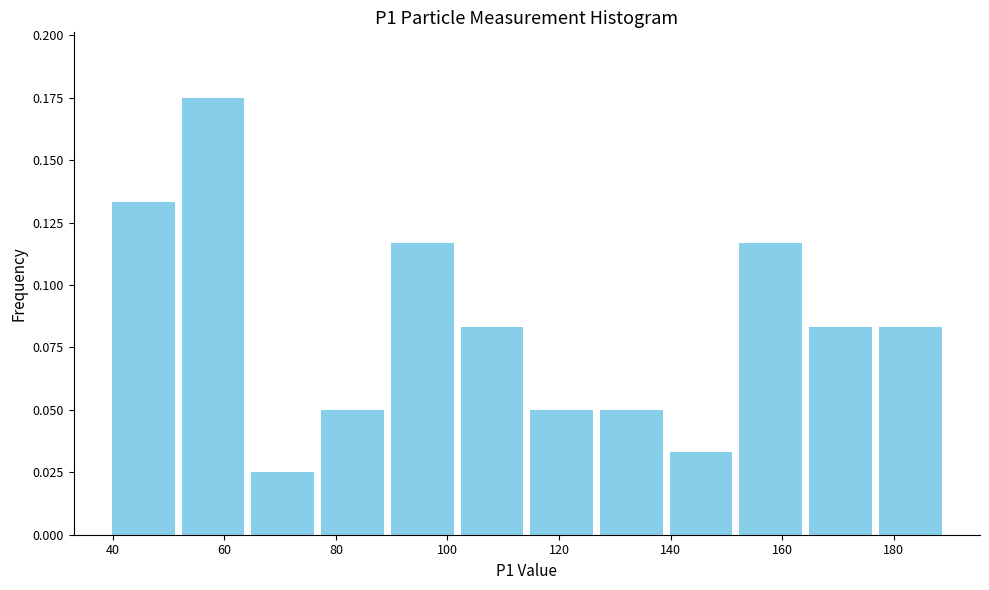

Reading left to right, list every bar in this chart as the range it spans on the x-axis followed by its height. Neither the bar edges nor the heights are printed on the chart, so give them approximately, as read against the axes.

40 to 52: 0.135
52 to 64: 0.175
64 to 76: 0.025
76 to 90: 0.050
90 to 102: 0.115
102 to 114: 0.085
114 to 126: 0.050
126 to 140: 0.050
140 to 152: 0.035
152 to 164: 0.115
164 to 176: 0.085
176 to 190: 0.085